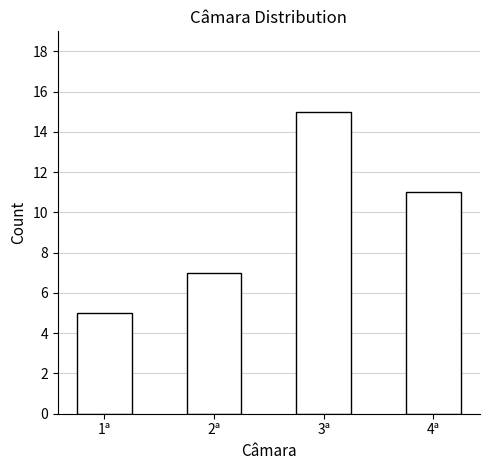

What is the change in value from 3ª to 4ª?

-4